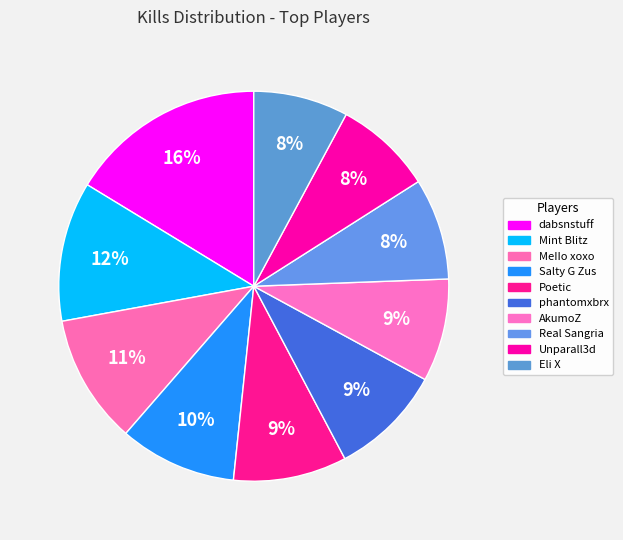

Is the sum of phantomxbrx and AkumoZ greater than half?

No